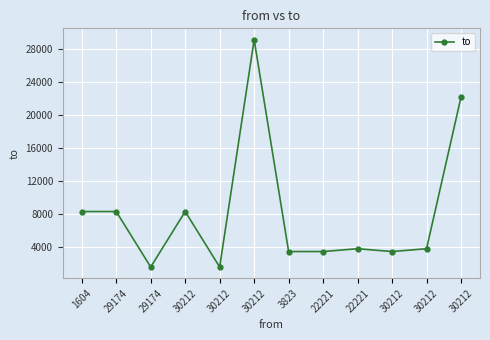

How many lines are shown in the chart?

1